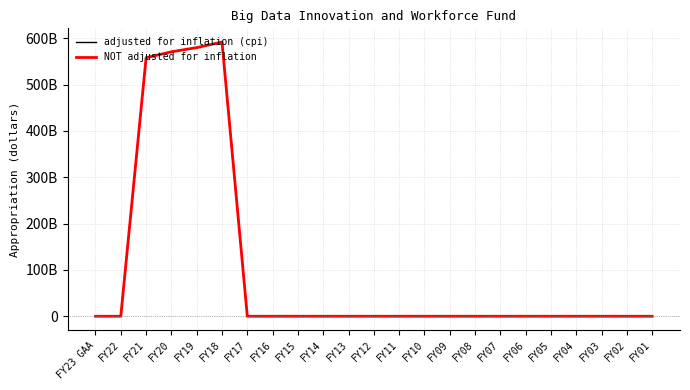

In NOT adjusted for inflation, how many points are higher than both neighbors (excluding endpoints)?

1